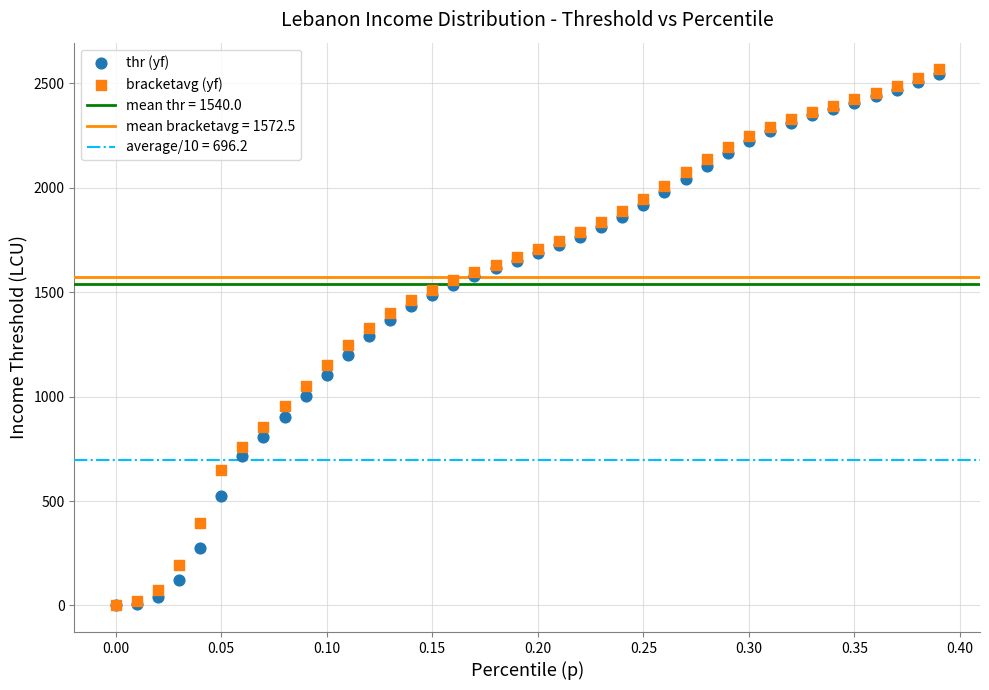

Which series has the largest Y range (max minus min)?

bracketavg (yf)